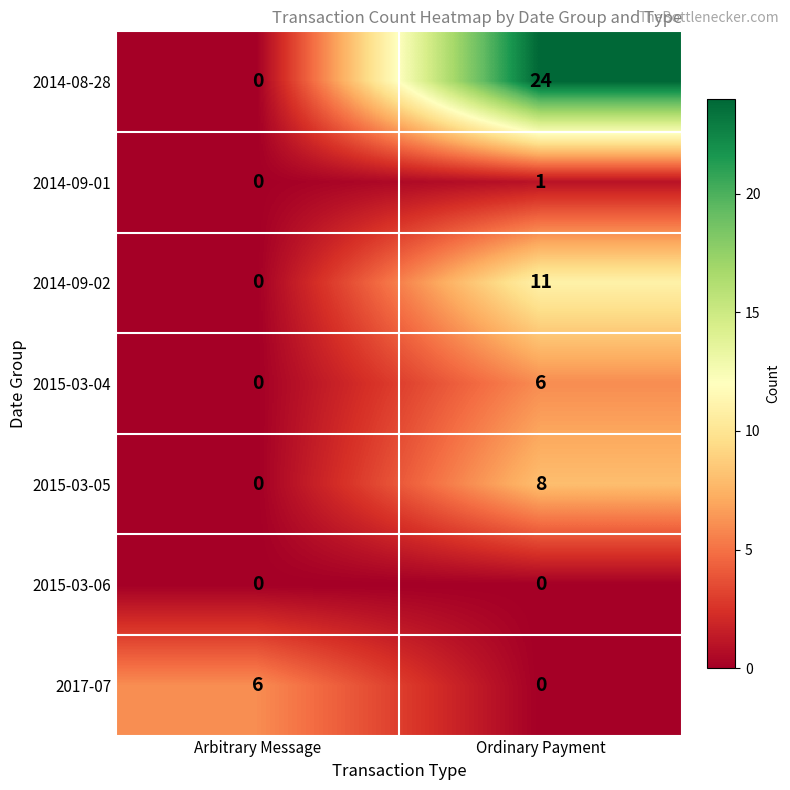

What is the difference between the highest and lowest values at Ordinary Payment?

24